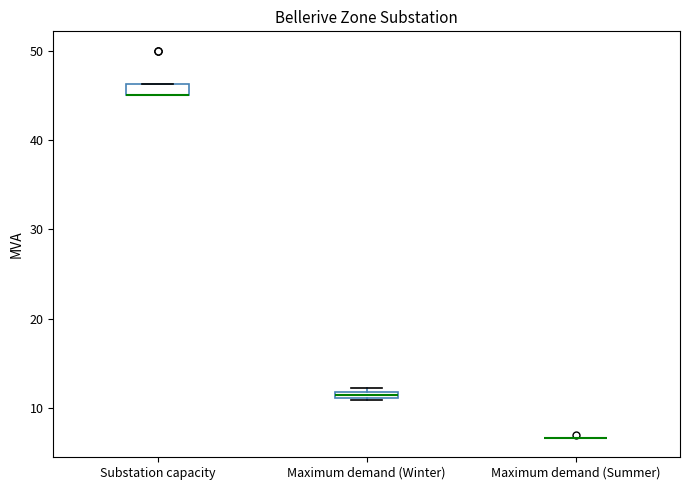

Where is the upper edge of the box for Maximum demand (Winter) on the y-axis? The values are not printed on the chart, so give them approximately, as read against the axis.

12